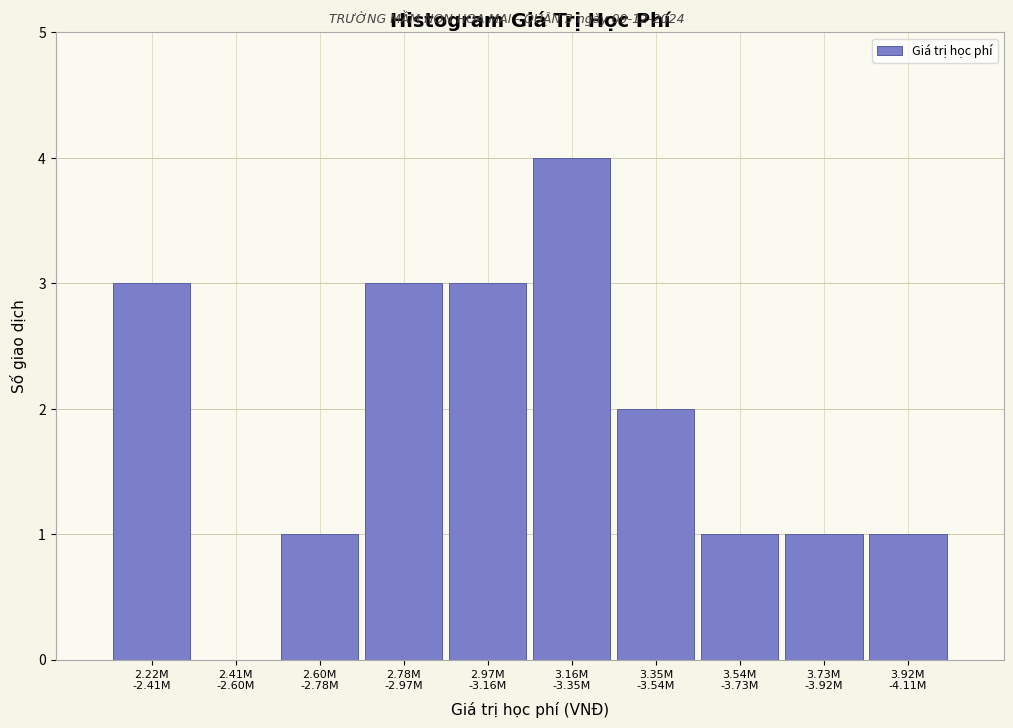

What is the greatest value displayed?

4